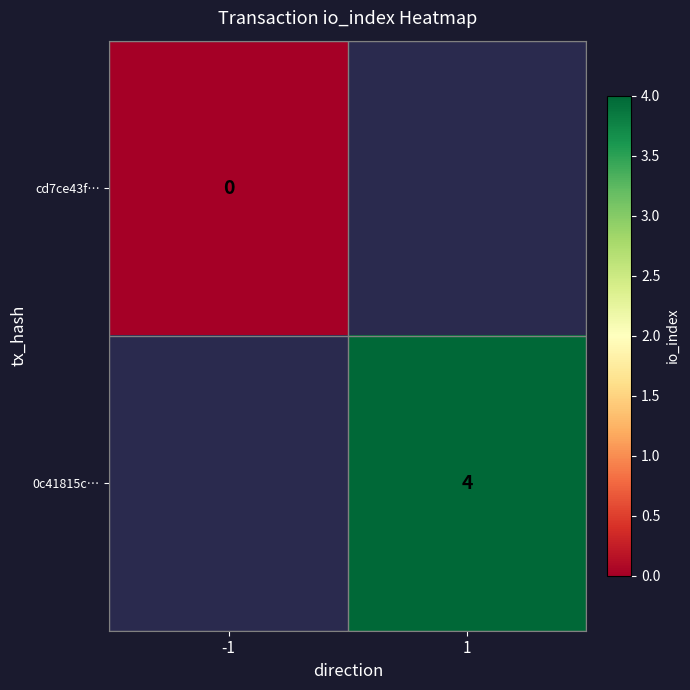

Which category has the lowest value in the 0c41815c… series?

-1